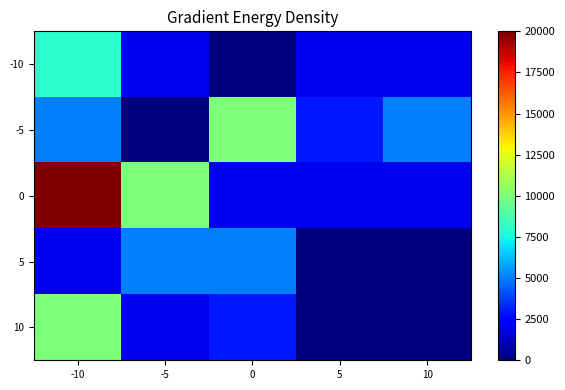

Reading left to right, what are all the values shown in this chart?

-10: -10=8000	-5=2000	0=0	5=2000	10=2000
-5: -10=5000	-5=0	0=10000	5=3000	10=5000
0: -10=20000	-5=10000	0=2000	5=2000	10=2000
5: -10=2000	-5=5000	0=5000	5=0	10=0
10: -10=10000	-5=2000	0=3000	5=0	10=0